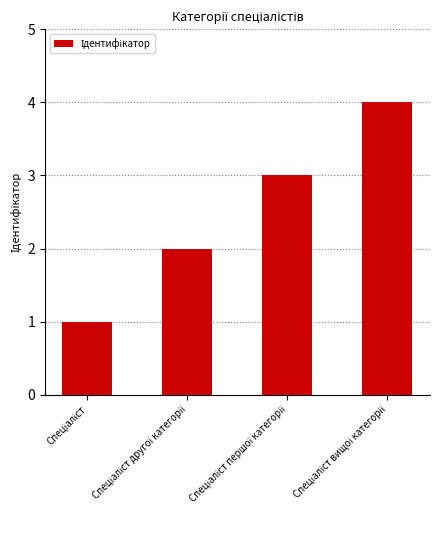

What is the difference between the maximum and minimum values?

3